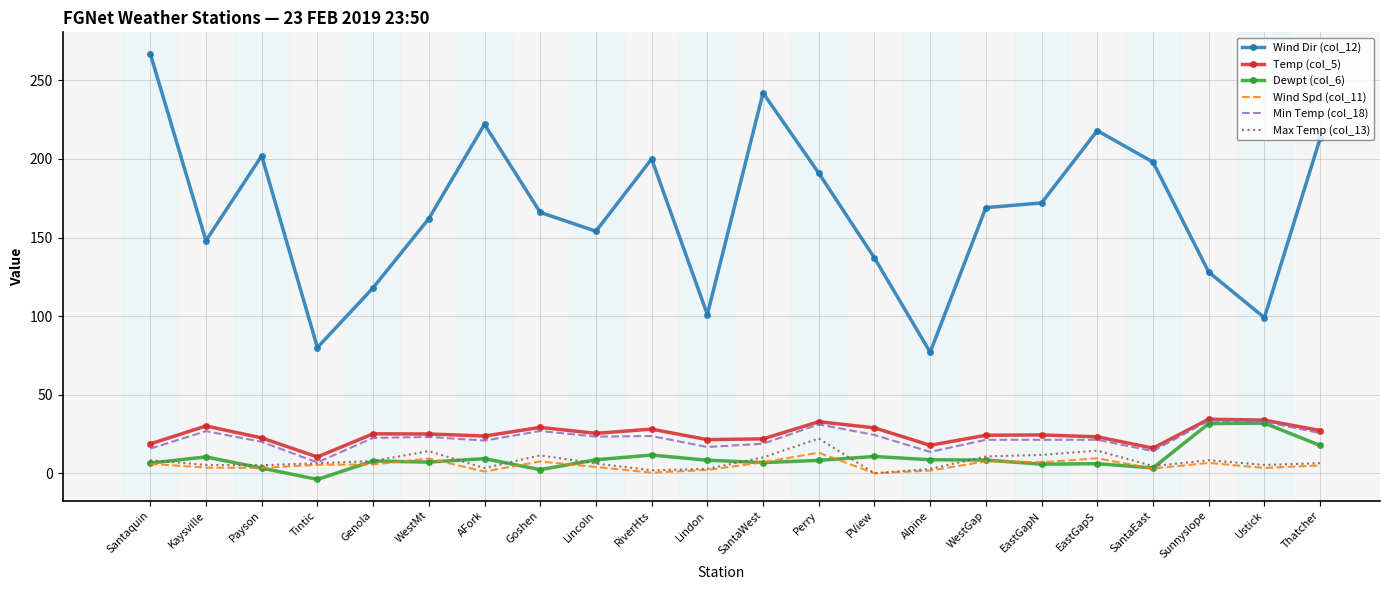

How many series are shown in this chart?

6